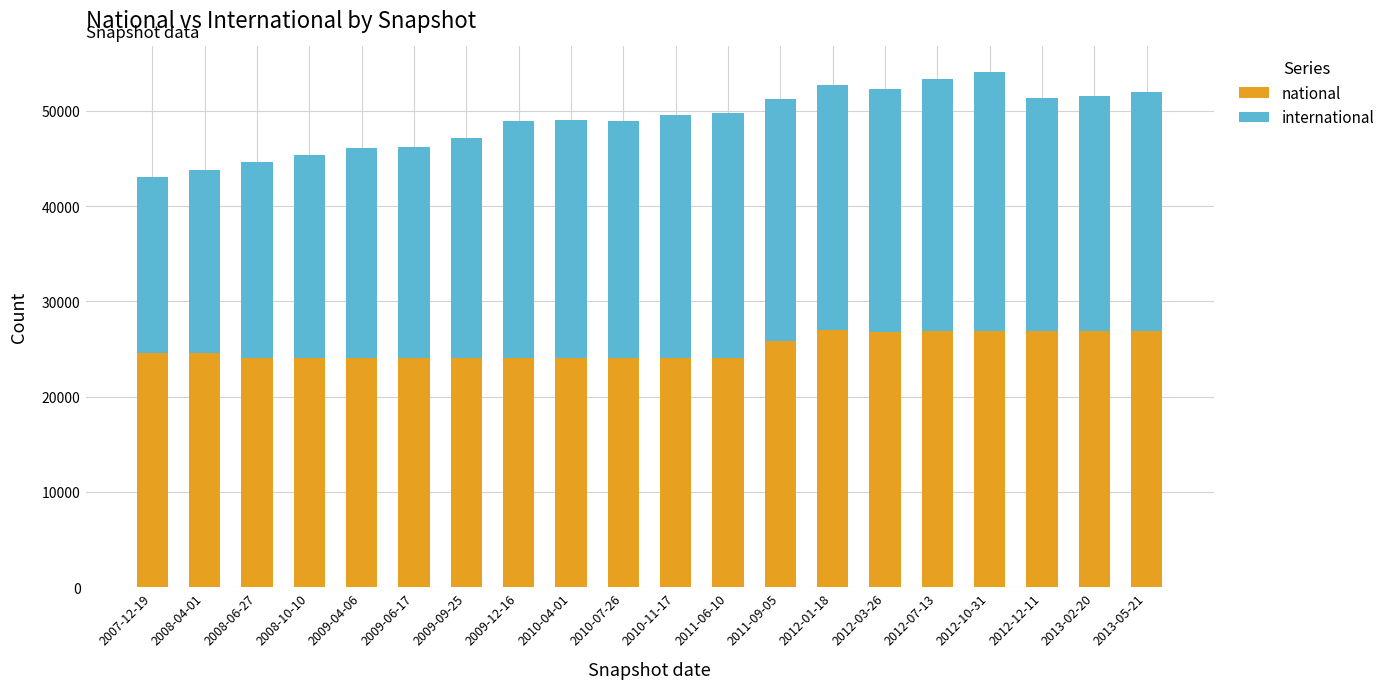

What is the difference between the maximum and minimum values in the national series?

2941